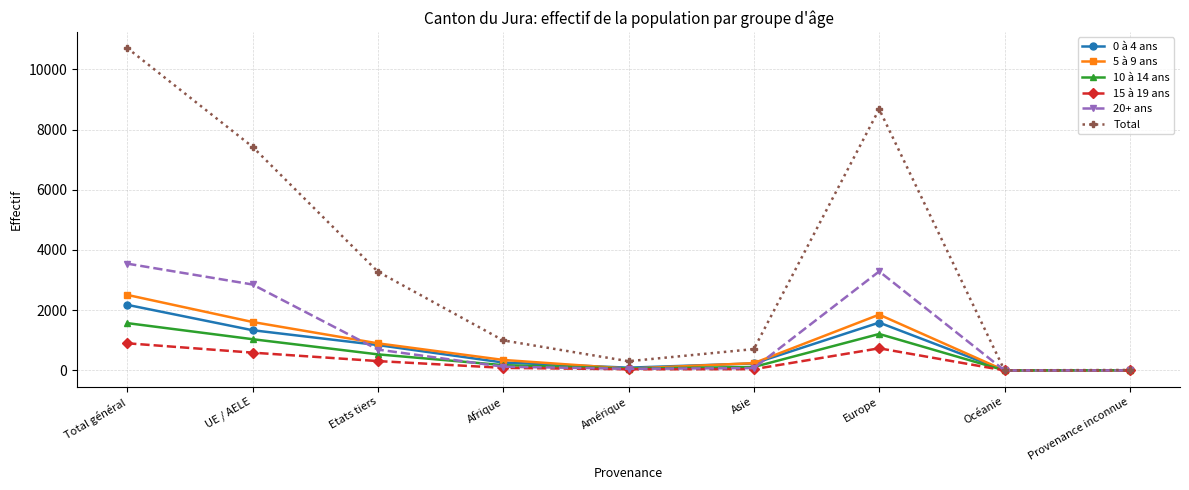

What is the difference between the 5 à 9 ans values at Etats tiers and Provenance inconnue?

895